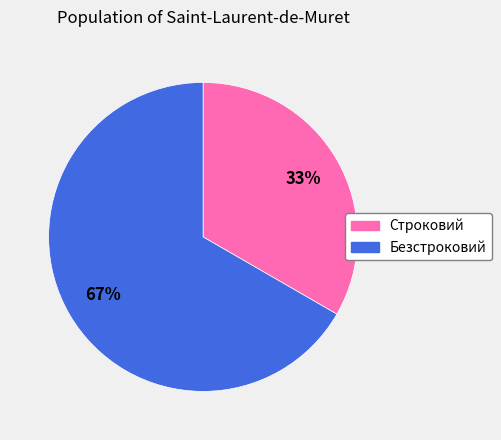

Is there a majority slice in this chart?

Yes